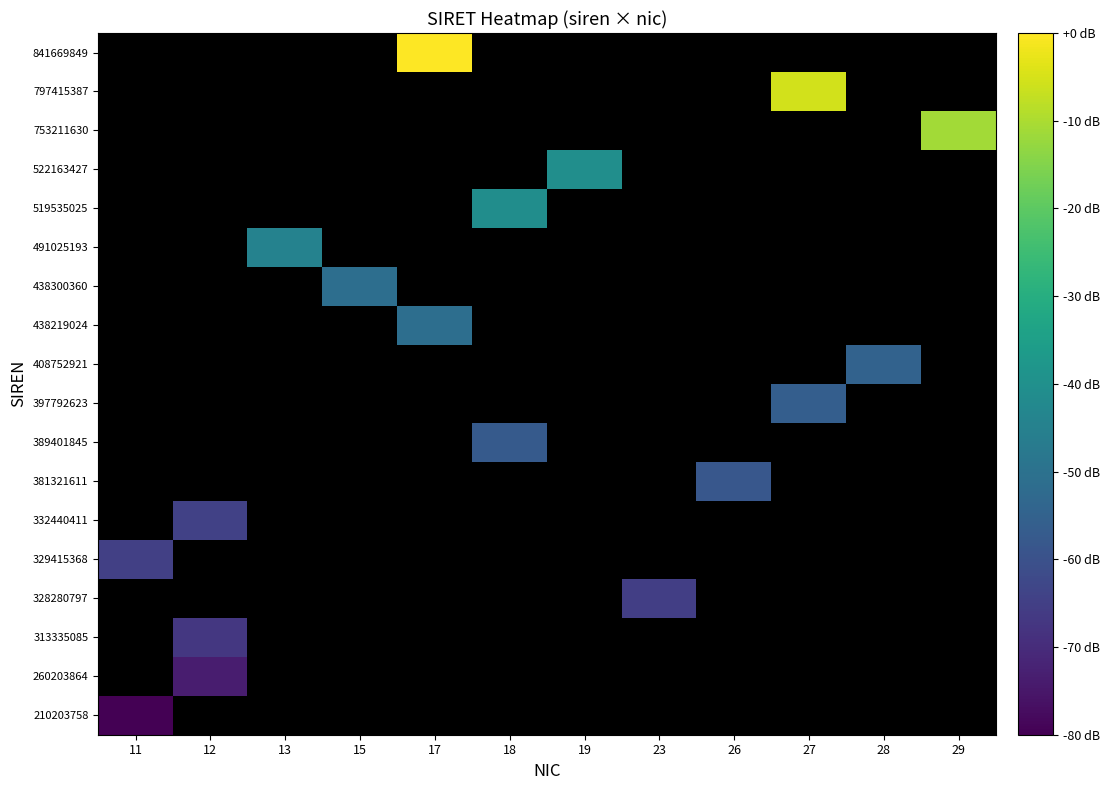

How many data points does each series have?

12